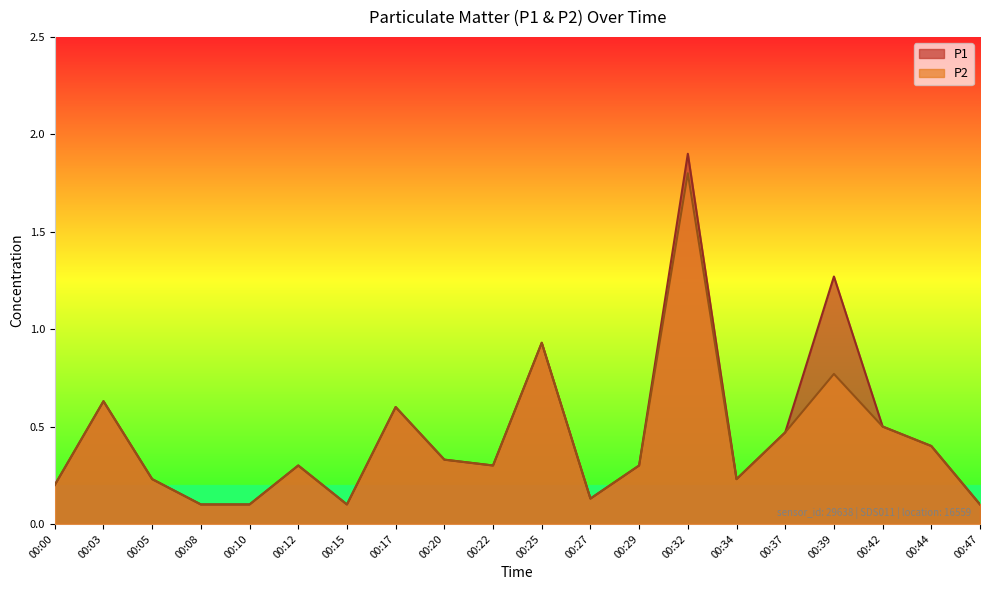

The P2 series shows 0.5 at 00:37. True or false?

True